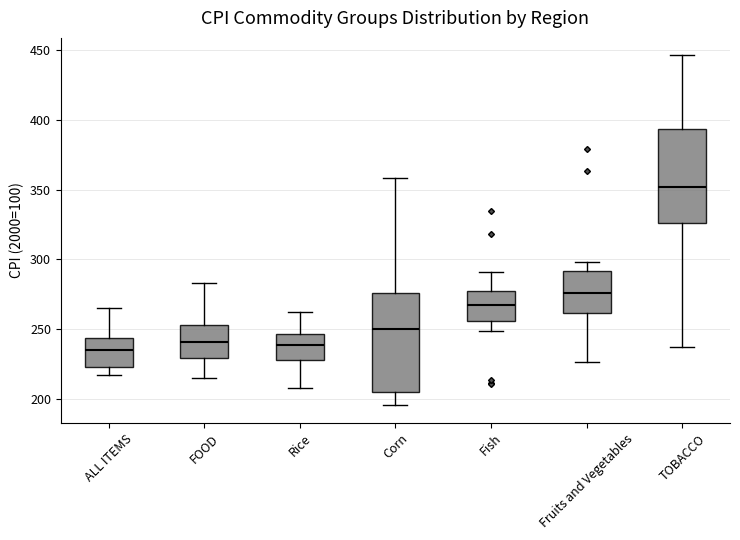

Reading left to right, transcribe this box plot: for each box, give where its median line is, the range the box spans, and where its two whiskers end, as read against the y-axis. The values are not printed on the chart, so give them approximately, as read against the axis.

ALL ITEMS: median 235, box 225 to 245, whiskers 215 to 265
FOOD: median 240, box 230 to 255, whiskers 215 to 285
Rice: median 240, box 230 to 245, whiskers 210 to 265
Corn: median 250, box 205 to 275, whiskers 195 to 360
Fish: median 265, box 255 to 280, whiskers 250 to 290
Fruits and Vegetables: median 275, box 260 to 290, whiskers 225 to 300
TOBACCO: median 350, box 325 to 395, whiskers 235 to 445